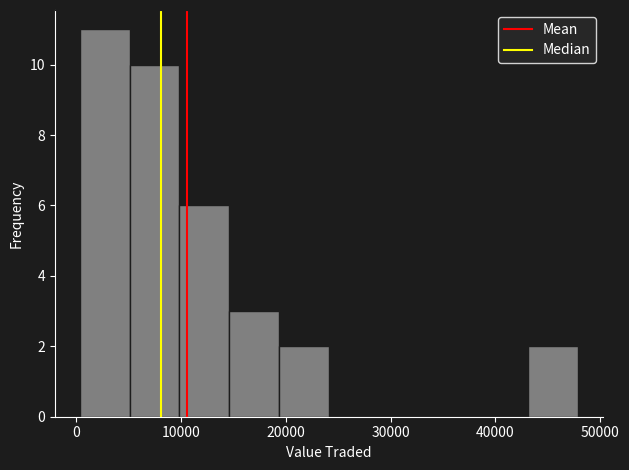

Reading left to right, transcribe this chart: for each bar, give the range it covers on the x-axis and its height. Neither the bar edges nor the heights are printed on the chart, so give them approximately, as read against the axes.

0 to 5000: 11
5000 to 10000: 10
10000 to 15000: 6
15000 to 19000: 3
19000 to 24000: 2
24000 to 29000: 0
29000 to 34000: 0
34000 to 38000: 0
38000 to 43000: 0
43000 to 48000: 2